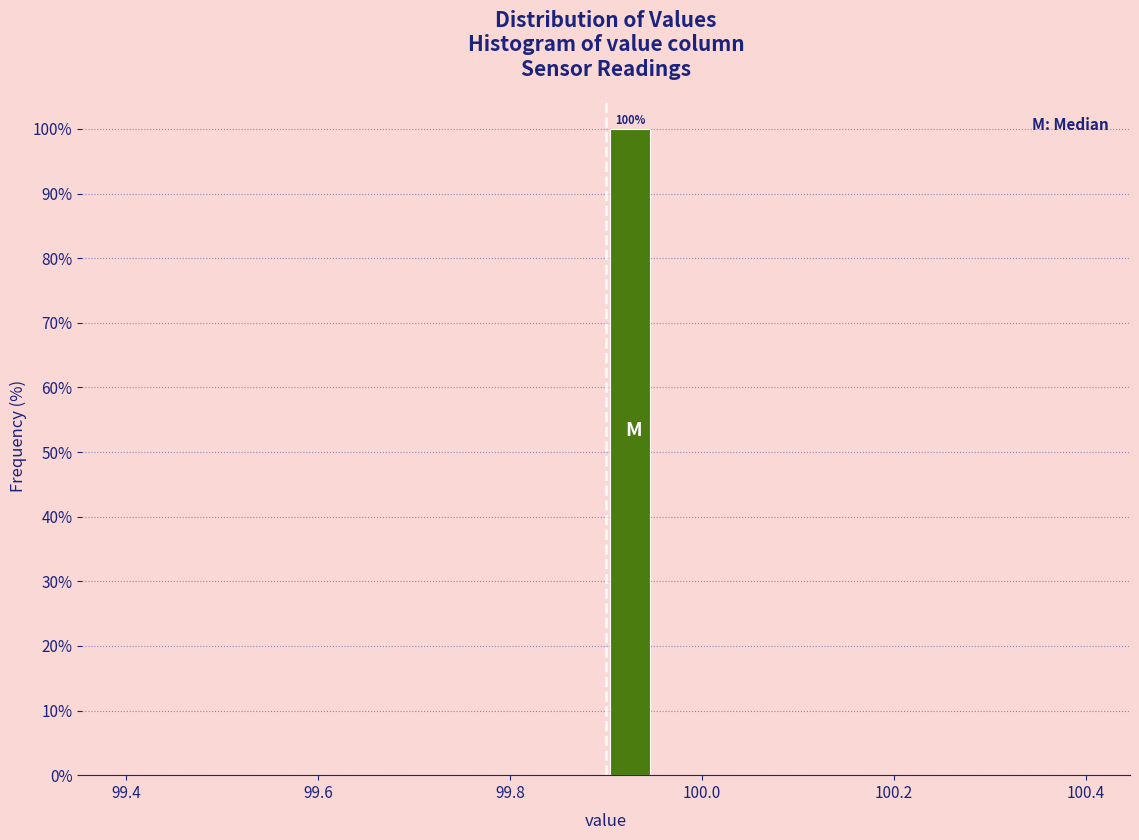

Around what value on the x-axis is the tallest bar? Give the approximate position of its centre, as read against the axis.

99.92